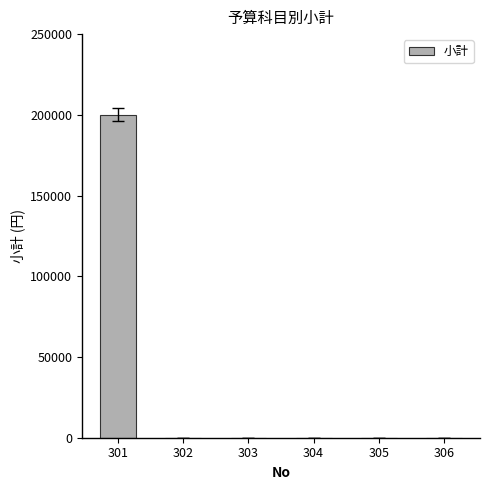

What is the change in value from 301 to 302?

-200000